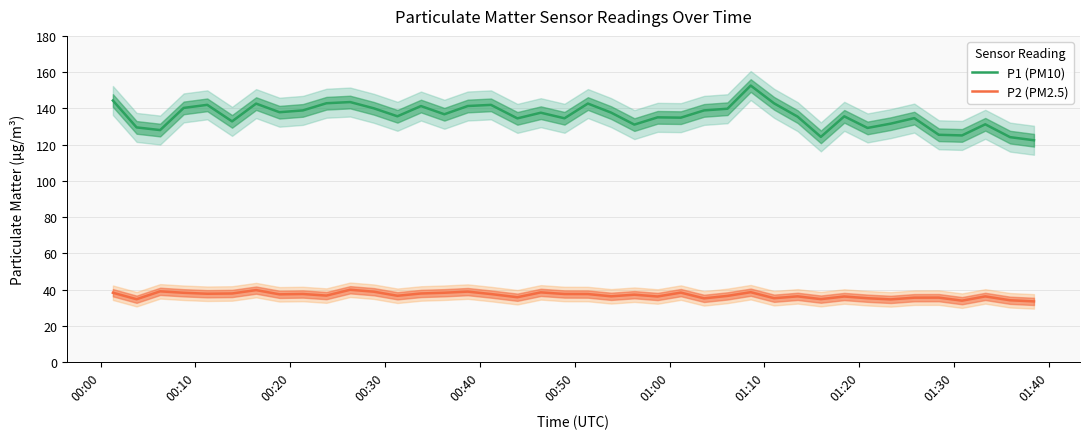

What is the maximum value for P2 (PM2.5)?

40.0